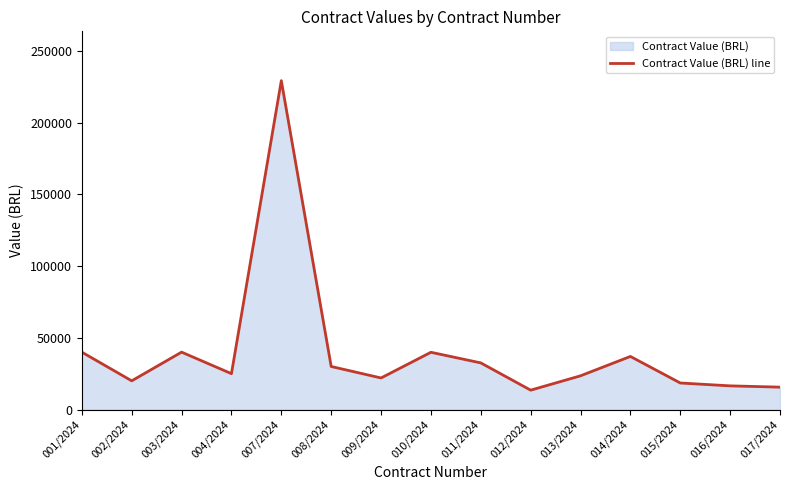

At which label is the value closest to 121344?

001/2024